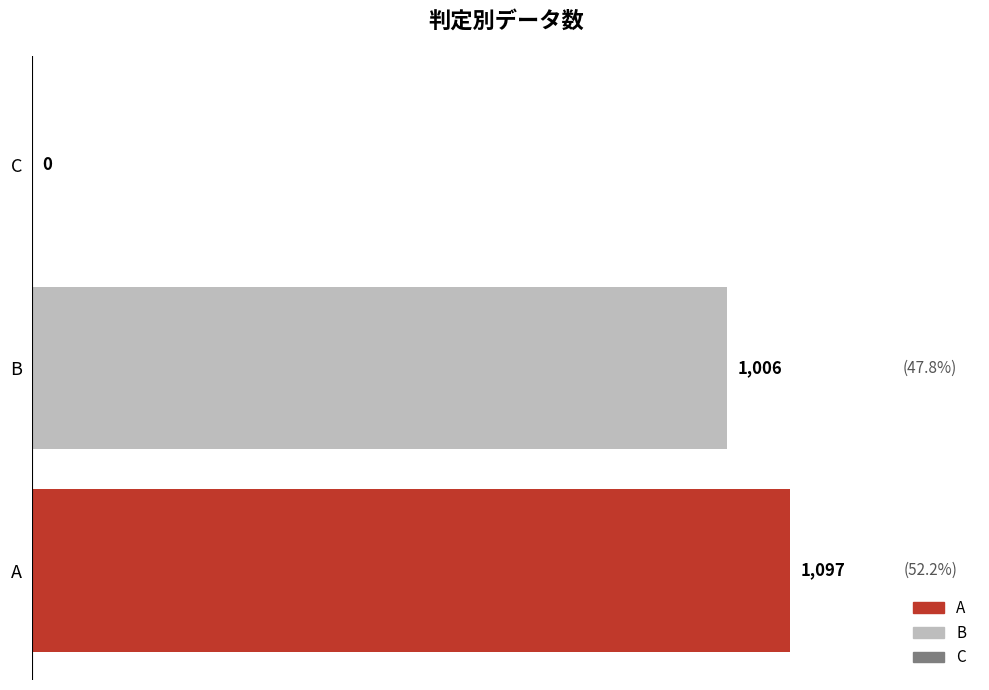

Reading bottom to top, transcribe all the data shown in this chart.

A=1097	B=1006	C=0